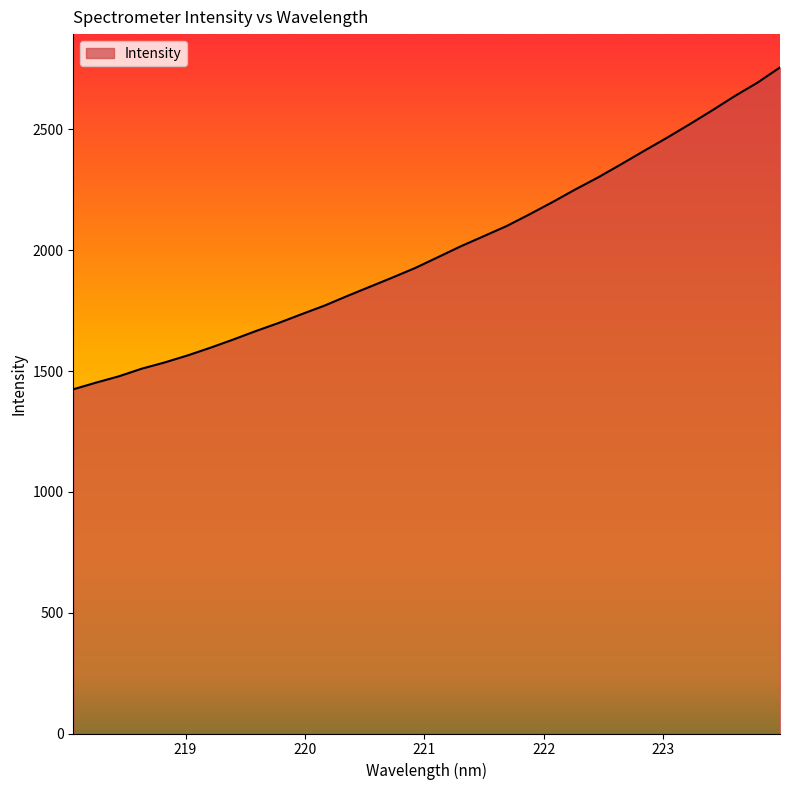

What is the maximum value shown in the chart?

2756.5